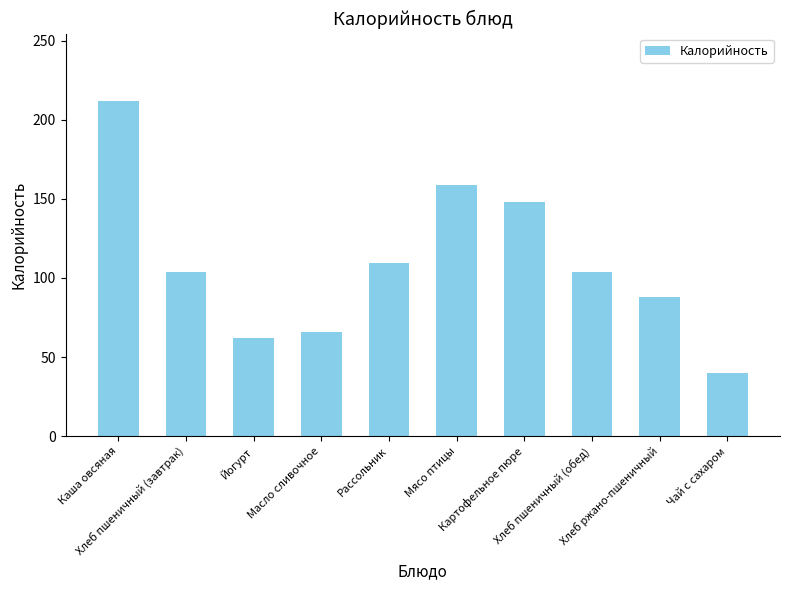

How many values are below 104?

4